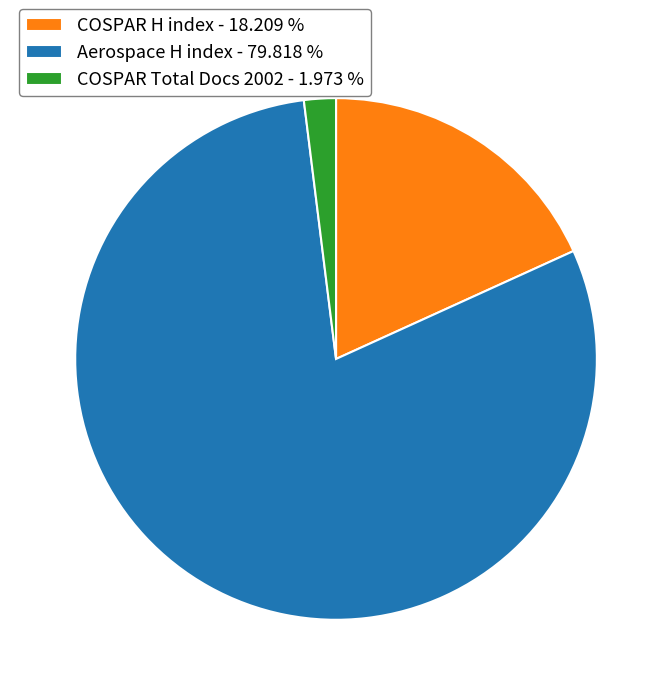

Which has a higher value, Aerospace H index - 79.818 % or COSPAR H index - 18.209 %?

Aerospace H index - 79.818 %